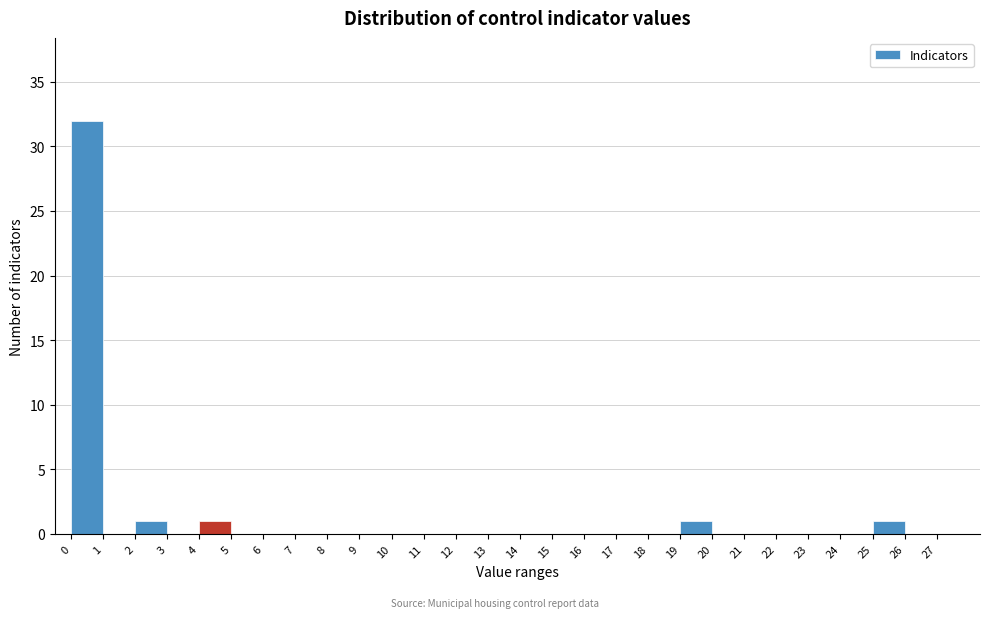

Reading left to right, list every bar in this chart as the range it spans on the x-axis followed by its height. The values are not printed on the chart, so give them approximately, as read against the axis.

0 to 1: 32
1 to 2: 0
2 to 3: 1
3 to 4: 0
4 to 5: 1
5 to 6: 0
6 to 7: 0
7 to 8: 0
8 to 9: 0
9 to 10: 0
10 to 11: 0
11 to 12: 0
12 to 13: 0
13 to 14: 0
14 to 15: 0
15 to 16: 0
16 to 17: 0
17 to 18: 0
18 to 19: 0
19 to 20: 1
20 to 21: 0
21 to 22: 0
22 to 23: 0
23 to 24: 0
24 to 25: 0
25 to 26: 1
26 to 27: 0